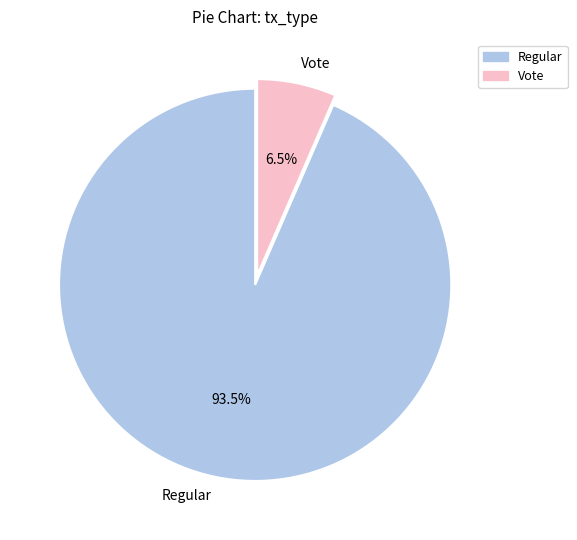

Approximately how many times larger is the value at Vote compared to Regular?

0.1